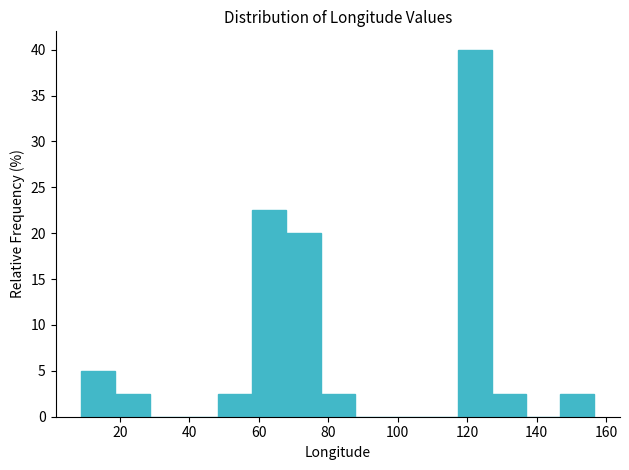

Reading left to right, list every bar in this chart as the range it spans on the x-axis followed by its height. Neither the bar edges nor the heights are printed on the chart, so give them approximately, as read against the axes.

8 to 18: 5.0
18 to 28: 2.5
28 to 38: 0
38 to 48: 0
48 to 58: 2.5
58 to 68: 22.5
68 to 78: 20.0
78 to 88: 2.5
88 to 98: 0
98 to 108: 0
108 to 118: 0
118 to 128: 40.0
128 to 136: 2.5
136 to 146: 0
146 to 156: 2.5